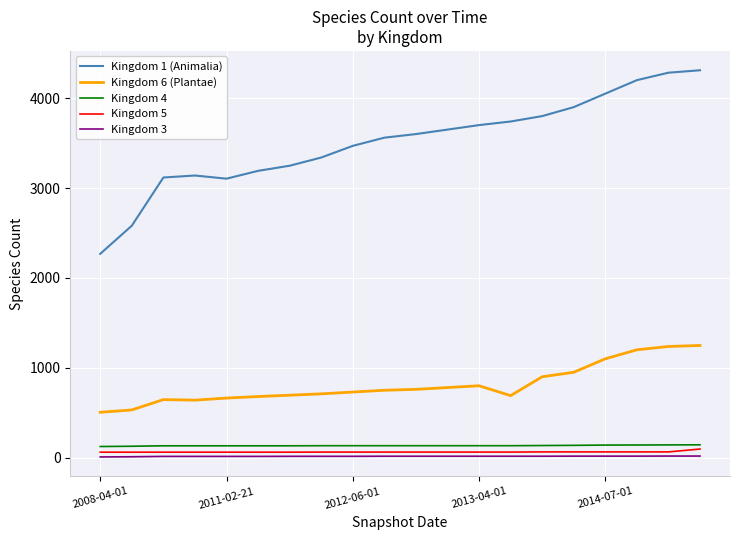

Which series has the largest total across all categories?

Kingdom 1 (Animalia)